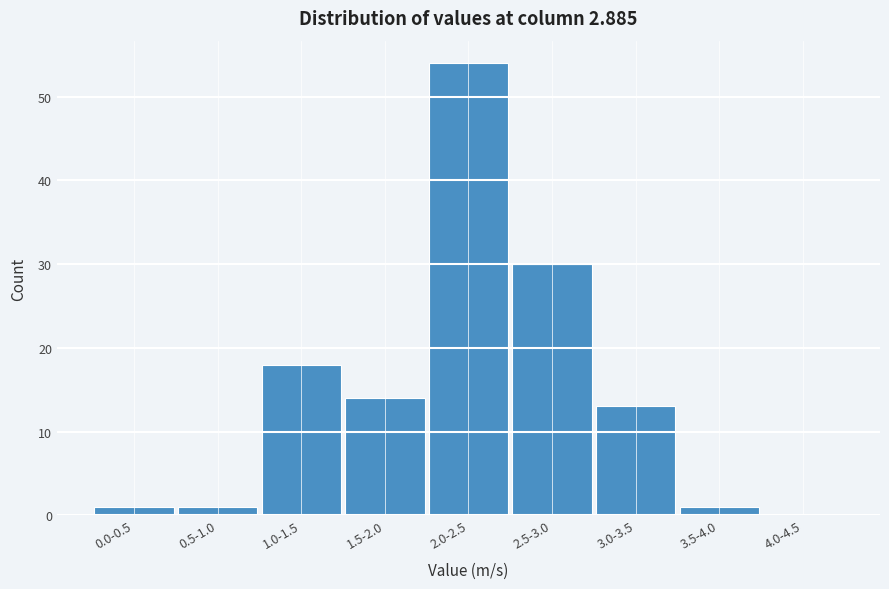

Reading left to right, list all the values displayed in this chart.

0.0-0.5=1	0.5-1.0=1	1.0-1.5=18	1.5-2.0=14	2.0-2.5=54	2.5-3.0=30	3.0-3.5=13	3.5-4.0=1	4.0-4.5=0